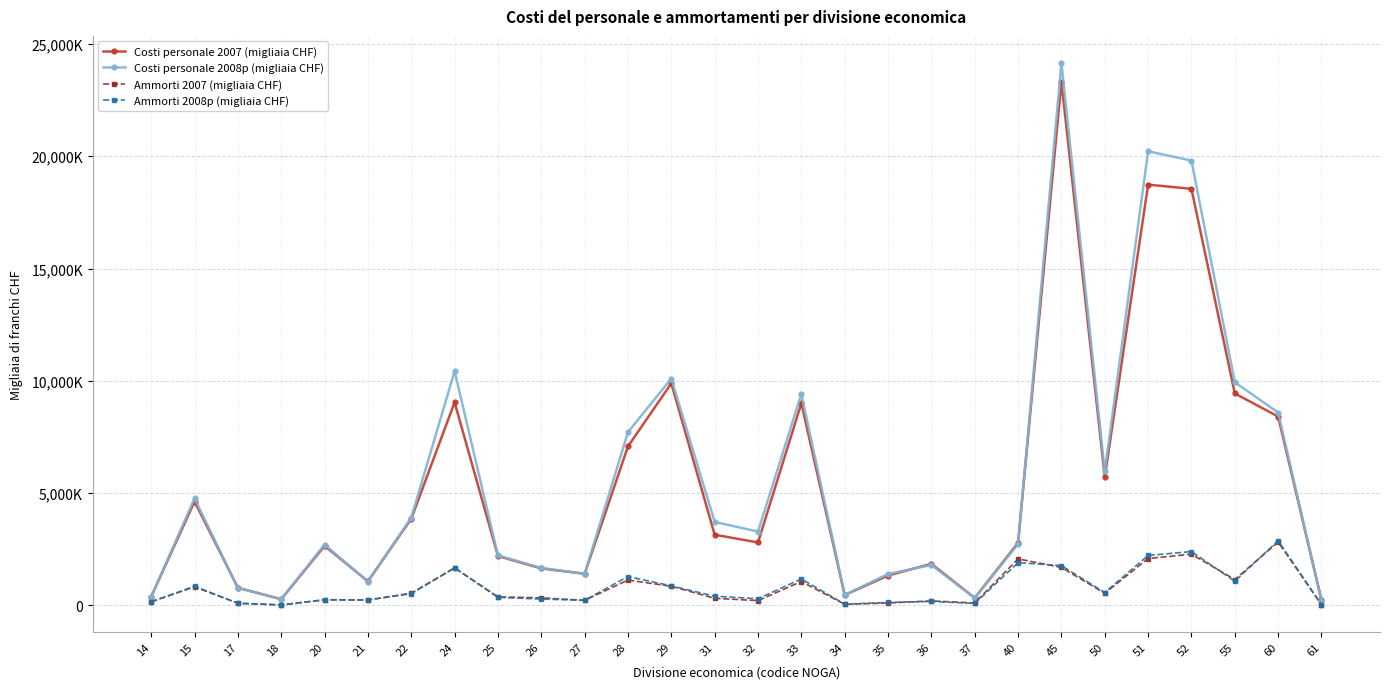

Is the value of Ammorti 2008p (migliaia CHF) at 40 greater than the value of Ammorti 2007 (migliaia CHF) at 45?

Yes